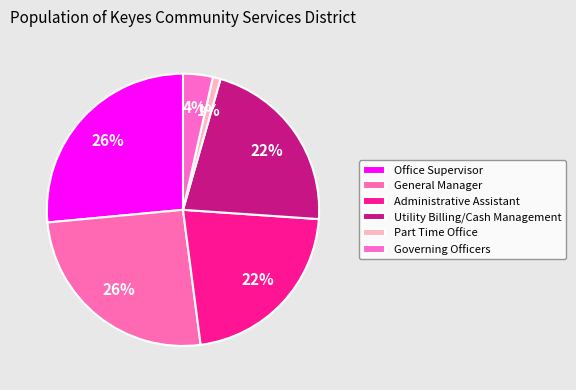

Rank the categories by value from lowest to highest.

Part Time Office, Governing Officers, Utility Billing/Cash Management, Administrative Assistant, General Manager, Office Supervisor